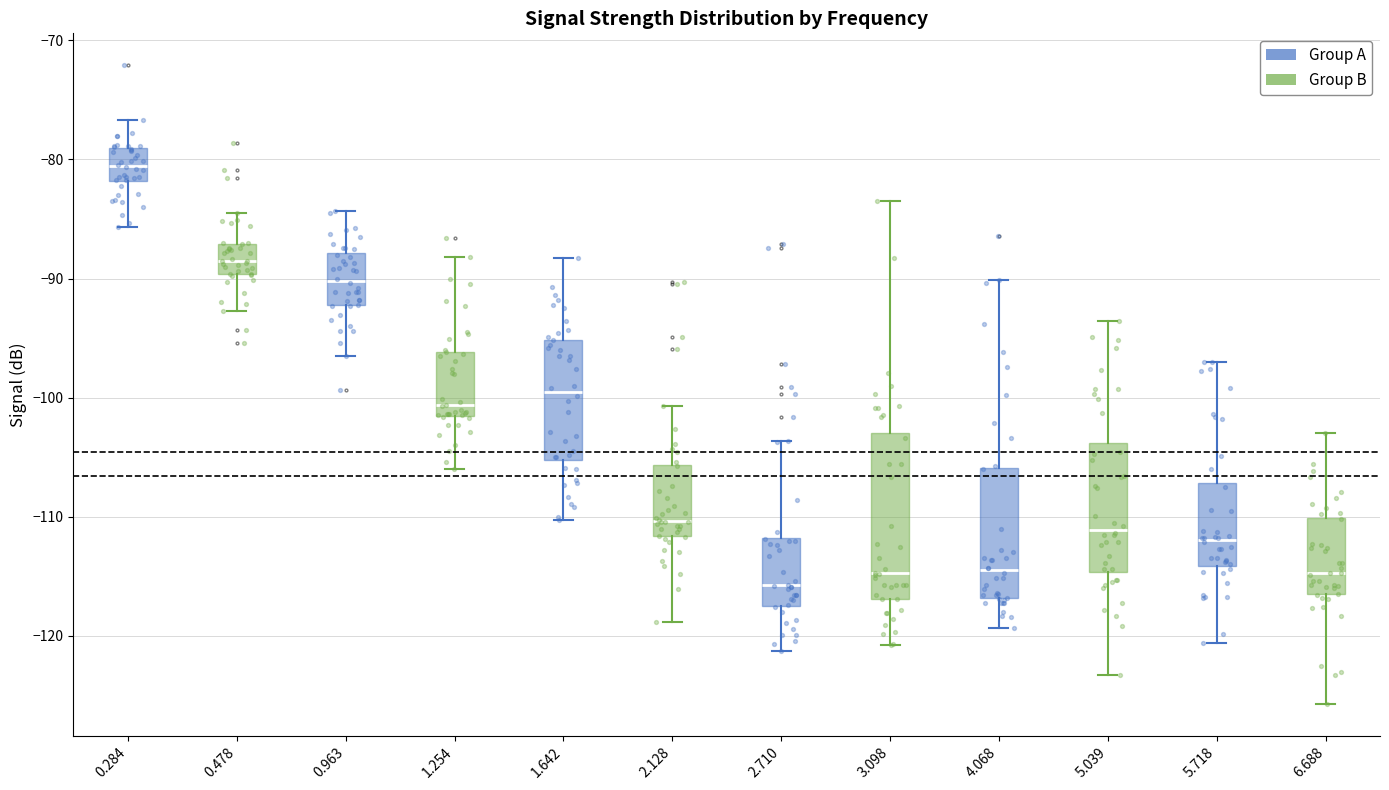

Reading left to right, transcribe this box plot: for each box, give where its median line is, the range the box spans, and where its two whiskers end, as read against the y-axis. The values are not printed on the chart, so give them approximately, as read against the axis.

0.284: median -81, box -82 to -79, whiskers -86 to -77
0.478: median -88, box -90 to -87, whiskers -93 to -84
0.963: median -90, box -92 to -88, whiskers -96 to -84
1.254: median -101, box -102 to -96, whiskers -106 to -88
1.642: median -100, box -105 to -95, whiskers -110 to -88
2.128: median -110, box -112 to -106, whiskers -119 to -101
2.710: median -116, box -117 to -112, whiskers -121 to -104
3.098: median -115, box -117 to -103, whiskers -121 to -83
4.068: median -114, box -117 to -106, whiskers -119 to -90
5.039: median -111, box -115 to -104, whiskers -123 to -94
5.718: median -112, box -114 to -107, whiskers -121 to -97
6.688: median -115, box -117 to -110, whiskers -126 to -103